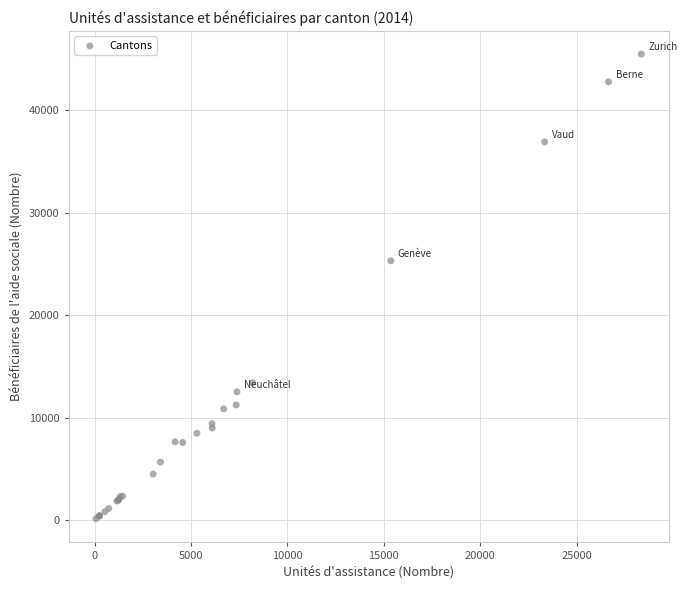

What Y value in the scatter plot is closest to 22797?

25303.0